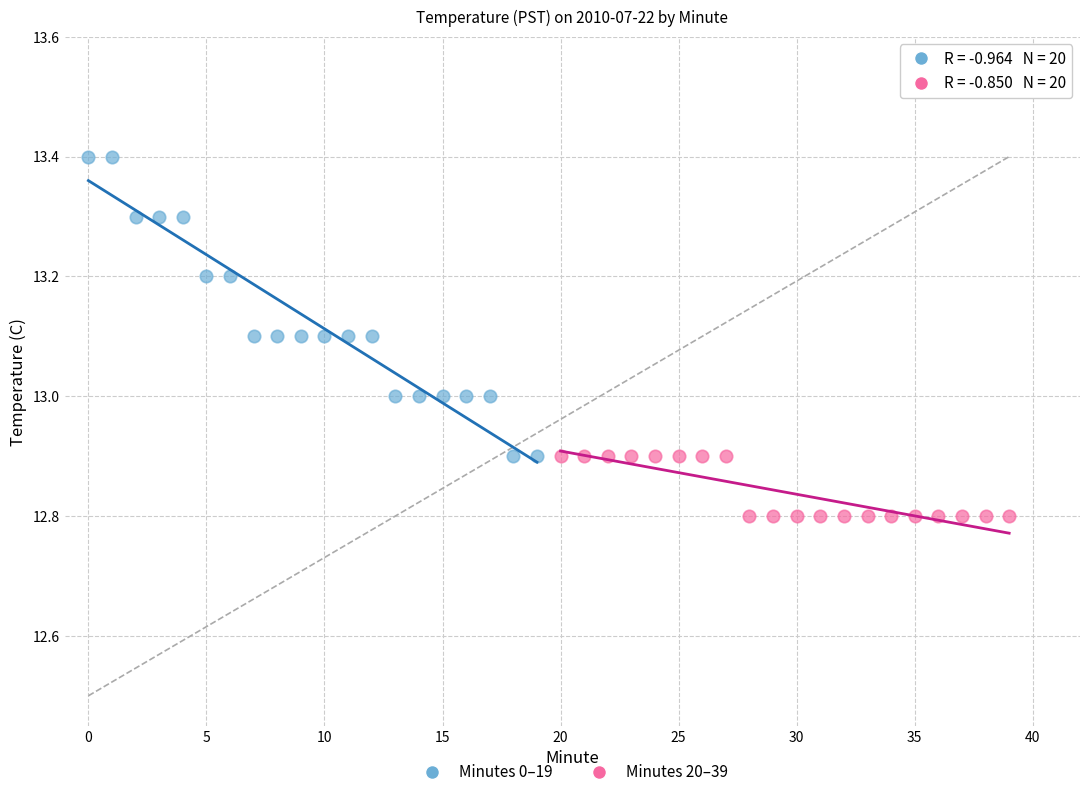

Which series contains the highest Y value?

Minutes 0–19